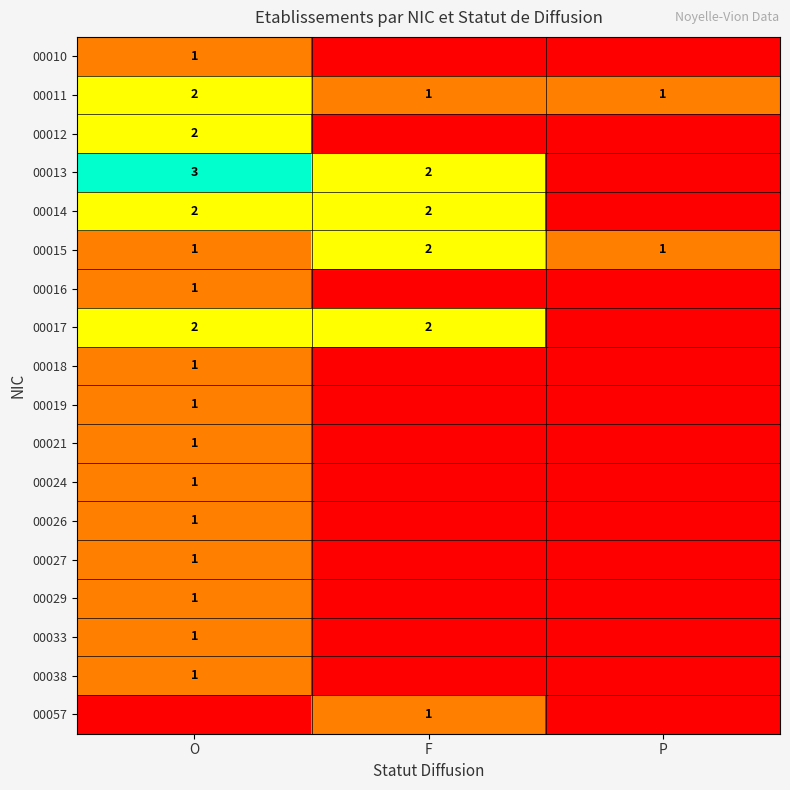

Count the number of categories in the chart.

3